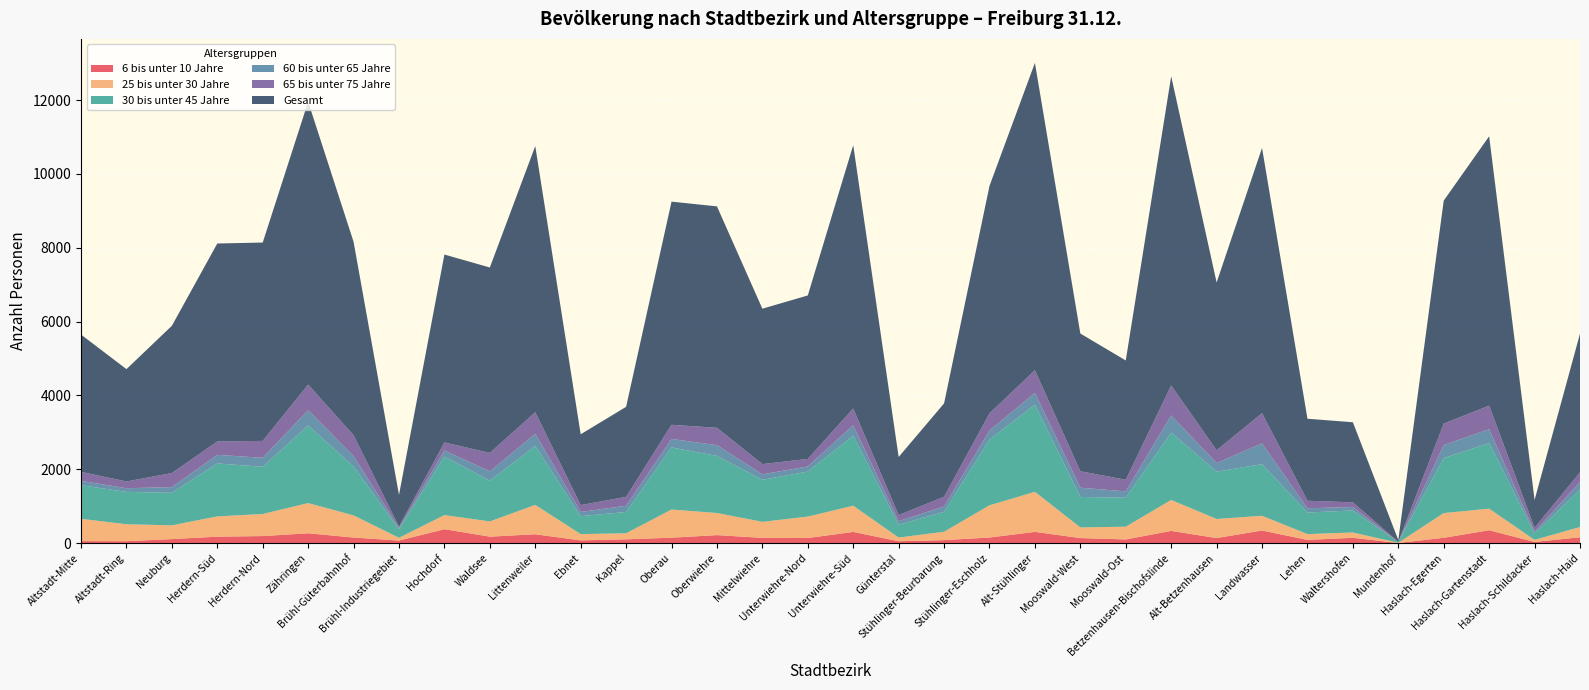

Reading left to right, transcribe all the data shown in this chart.

6 bis unter 10 Jahre: Altstadt-Mitte=55	Altstadt-Ring=53	Neuburg=110	Herdern-Süd=176	Herdern-Nord=192	Zähringen=268	Brühl-Güterbahnhof=152	Brühl-Industriegebiet=71	Hochdorf=378	Waldsee=176	Littenweiler=241	Ebnet=75	Kappel=104	Oberau=148	Oberwiehre=218	Mittelwiehre=143	Unterwiehre-Nord=139	Unterwiehre-Süd=304	Günterstal=52	Stühlinger-Beurbarung=82	Stühlinger-Eschholz=153	Alt-Stühlinger=305	Mooswald-West=138	Mooswald-Ost=101	Betzenhausen-Bischofslinde=332	Alt-Betzenhausen=138	Landwasser=343	Lehen=88	Waltershofen=145	Mundenhof=5	Haslach-Egerten=145	Haslach-Gartenstadt=350	Haslach-Schildacker=33	Haslach-Haid=160
25 bis unter 30 Jahre: Altstadt-Mitte=605	Altstadt-Ring=459	Neuburg=373	Herdern-Süd=549	Herdern-Nord=598	Zähringen=818	Brühl-Güterbahnhof=601	Brühl-Industriegebiet=75	Hochdorf=383	Waldsee=413	Littenweiler=796	Ebnet=170	Kappel=164	Oberau=763	Oberwiehre=599	Mittelwiehre=435	Unterwiehre-Nord=581	Unterwiehre-Süd=710	Günterstal=100	Stühlinger-Beurbarung=227	Stühlinger-Eschholz=872	Alt-Stühlinger=1086	Mooswald-West=289	Mooswald-Ost=345	Betzenhausen-Bischofslinde=838	Alt-Betzenhausen=517	Landwasser=399	Lehen=158	Waltershofen=144	Mundenhof=6	Haslach-Egerten=670	Haslach-Gartenstadt=584	Haslach-Schildacker=57	Haslach-Haid=277
30 bis unter 45 Jahre: Altstadt-Mitte=909	Altstadt-Ring=877	Neuburg=881	Herdern-Süd=1434	Herdern-Nord=1279	Zähringen=2103	Brühl-Güterbahnhof=1324	Brühl-Industriegebiet=229	Hochdorf=1586	Waldsee=1103	Littenweiler=1596	Ebnet=485	Kappel=577	Oberau=1682	Oberwiehre=1547	Mittelwiehre=1139	Unterwiehre-Nord=1219	Unterwiehre-Süd=1896	Günterstal=347	Stühlinger-Beurbarung=540	Stühlinger-Eschholz=1779	Alt-Stühlinger=2360	Mooswald-West=825	Mooswald-Ost=784	Betzenhausen-Bischofslinde=1825	Alt-Betzenhausen=1282	Landwasser=1398	Lehen=583	Waltershofen=597	Mundenhof=15	Haslach-Egerten=1489	Haslach-Gartenstadt=1777	Haslach-Schildacker=171	Haslach-Haid=1012
60 bis unter 65 Jahre: Altstadt-Mitte=119	Altstadt-Ring=99	Neuburg=154	Herdern-Süd=233	Herdern-Nord=243	Zähringen=412	Brühl-Güterbahnhof=283	Brühl-Industriegebiet=34	Hochdorf=163	Waldsee=253	Littenweiler=327	Ebnet=116	Kappel=168	Oberau=230	Oberwiehre=291	Mittelwiehre=147	Unterwiehre-Nord=140	Unterwiehre-Süd=285	Günterstal=97	Stühlinger-Beurbarung=144	Stühlinger-Eschholz=247	Alt-Stühlinger=319	Mooswald-West=250	Mooswald-Ost=174	Betzenhausen-Bischofslinde=463	Alt-Betzenhausen=234	Landwasser=563	Lehen=117	Waltershofen=92	Mundenhof=3	Haslach-Egerten=353	Haslach-Gartenstadt=374	Haslach-Schildacker=51	Haslach-Haid=204
65 bis unter 75 Jahre: Altstadt-Mitte=243	Altstadt-Ring=183	Neuburg=381	Herdern-Süd=363	Herdern-Nord=458	Zähringen=695	Brühl-Güterbahnhof=563	Brühl-Industriegebiet=37	Hochdorf=218	Waldsee=500	Littenweiler=588	Ebnet=186	Kappel=242	Oberau=383	Oberwiehre=470	Mittelwiehre=277	Unterwiehre-Nord=204	Unterwiehre-Süd=453	Günterstal=165	Stühlinger-Beurbarung=264	Stühlinger-Eschholz=466	Alt-Stühlinger=614	Mooswald-West=446	Mooswald-Ost=314	Betzenhausen-Bischofslinde=814	Alt-Betzenhausen=345	Landwasser=818	Lehen=203	Waltershofen=128	Mundenhof=4	Haslach-Egerten=582	Haslach-Gartenstadt=640	Haslach-Schildacker=103	Haslach-Haid=266
Gesamt: Altstadt-Mitte=3719	Altstadt-Ring=3043	Neuburg=3989	Herdern-Süd=5362	Herdern-Nord=5373	Zähringen=7661	Brühl-Güterbahnhof=5241	Brühl-Industriegebiet=861	Hochdorf=5090	Waldsee=5022	Littenweiler=7208	Ebnet=1917	Kappel=2438	Oberau=6045	Oberwiehre=5998	Mittelwiehre=4210	Unterwiehre-Nord=4427	Unterwiehre-Süd=7133	Günterstal=1573	Stühlinger-Beurbarung=2529	Stühlinger-Eschholz=6160	Alt-Stühlinger=8325	Mooswald-West=3730	Mooswald-Ost=3231	Betzenhausen-Bischofslinde=8376	Alt-Betzenhausen=4545	Landwasser=7185	Lehen=2221	Waltershofen=2169	Mundenhof=52	Haslach-Egerten=6039	Haslach-Gartenstadt=7297	Haslach-Schildacker=755	Haslach-Haid=3755